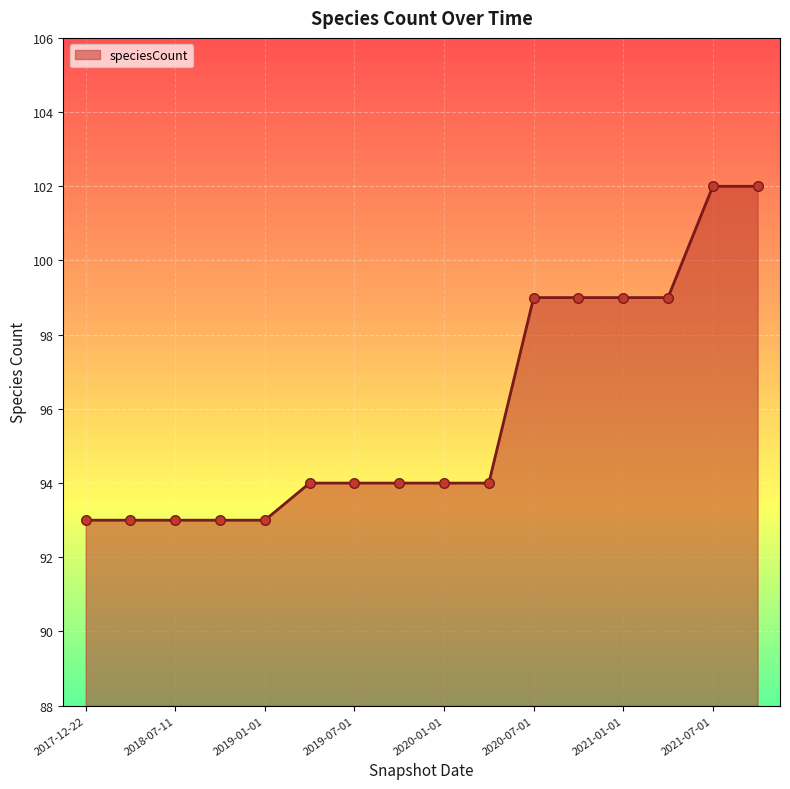

What is the greatest value displayed?

102